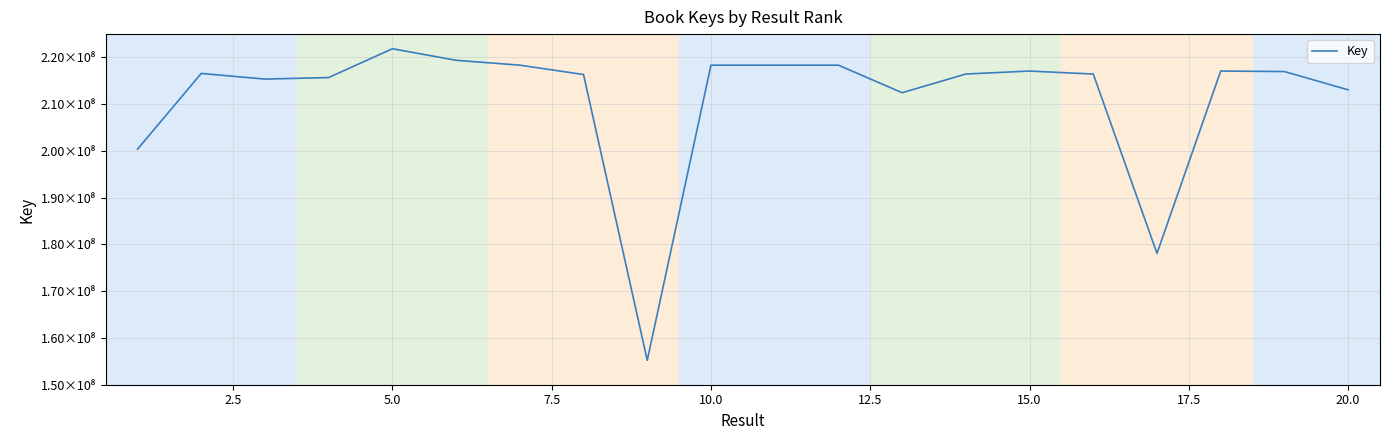

Reading left to right, transcribe all the data shown in this chart.

200383837	216584246	215380278	215704737	221869109	219398894	218355406	216354761	155217299	218355685	218355493	218355536	212463501	216458940	217098782	216457089	178091507	217103663	216989804	213080285